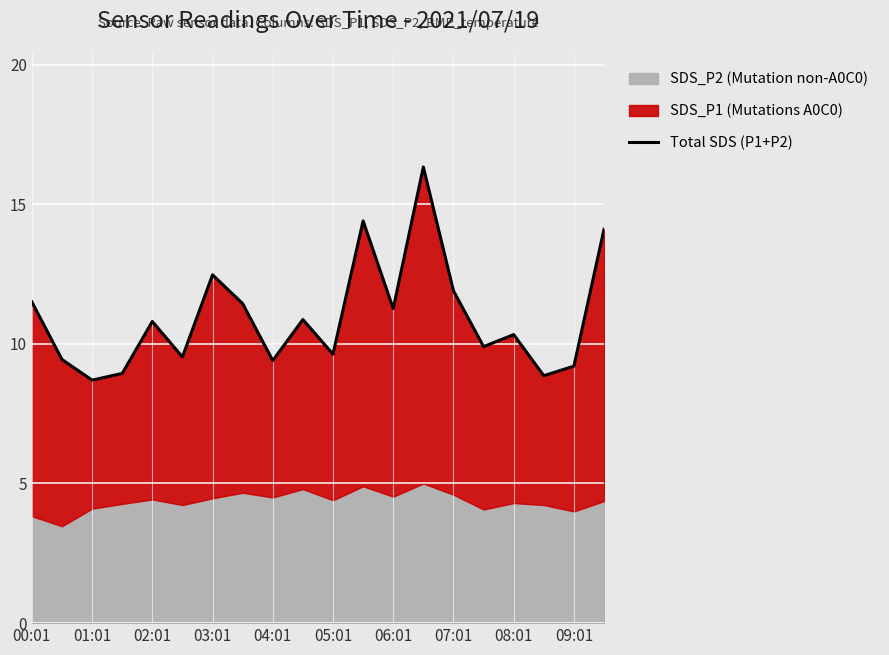

Rank the categories by value from highest to lowest.

13, 11, 19, 06:01, 14, 00:01, 07:01, 12, 09:01, 04:01, 16, 15, 10, 05:01, 01:01, 08:01, 18, 03:01, 17, 02:01